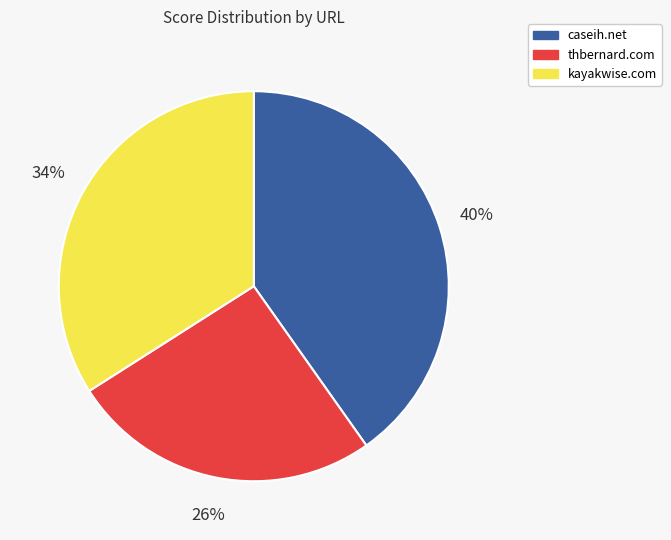

Combined, do caseih.net and kayakwise.com account for over 50%?

Yes